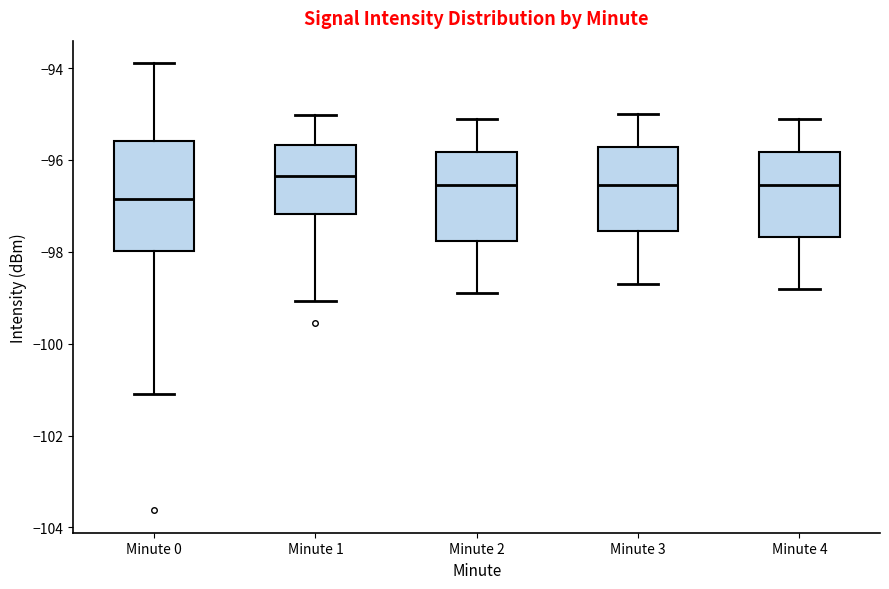

Which box's median line is the lowest?

Minute 0